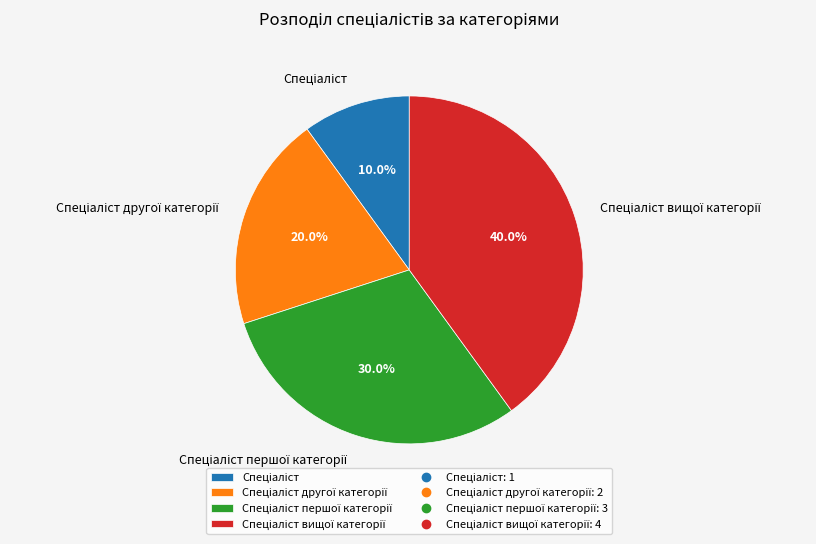

Does any single category account for the majority?

No